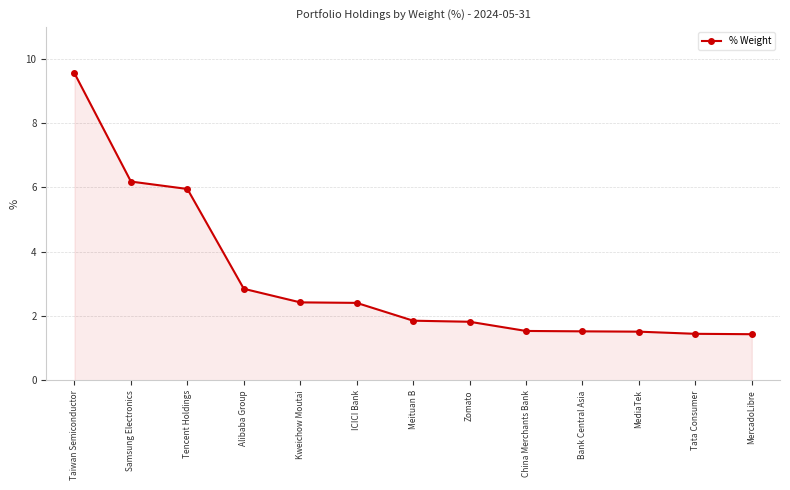

What is the smallest value displayed?

1.4